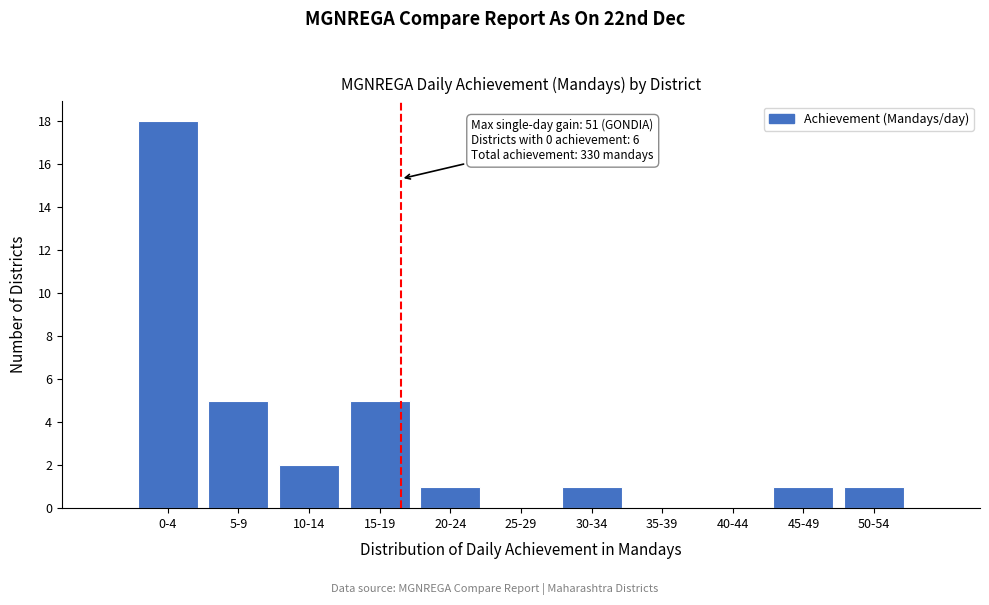

Reading left to right, list all the values displayed in this chart.

0-4=18	5-9=5	10-14=2	15-19=5	20-24=1	25-29=0	30-34=1	35-39=0	40-44=0	45-49=1	50-54=1